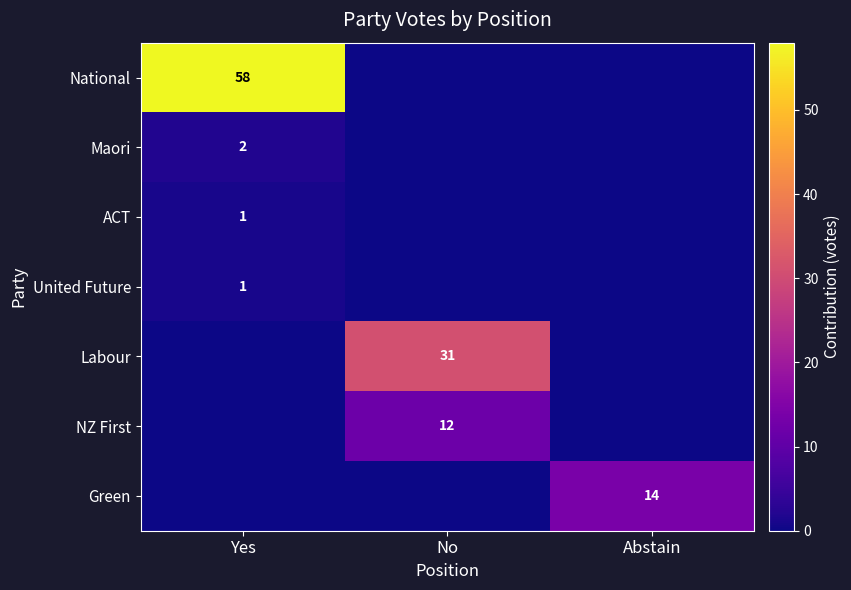

Is it true that ACT equals 0 at Yes?

False